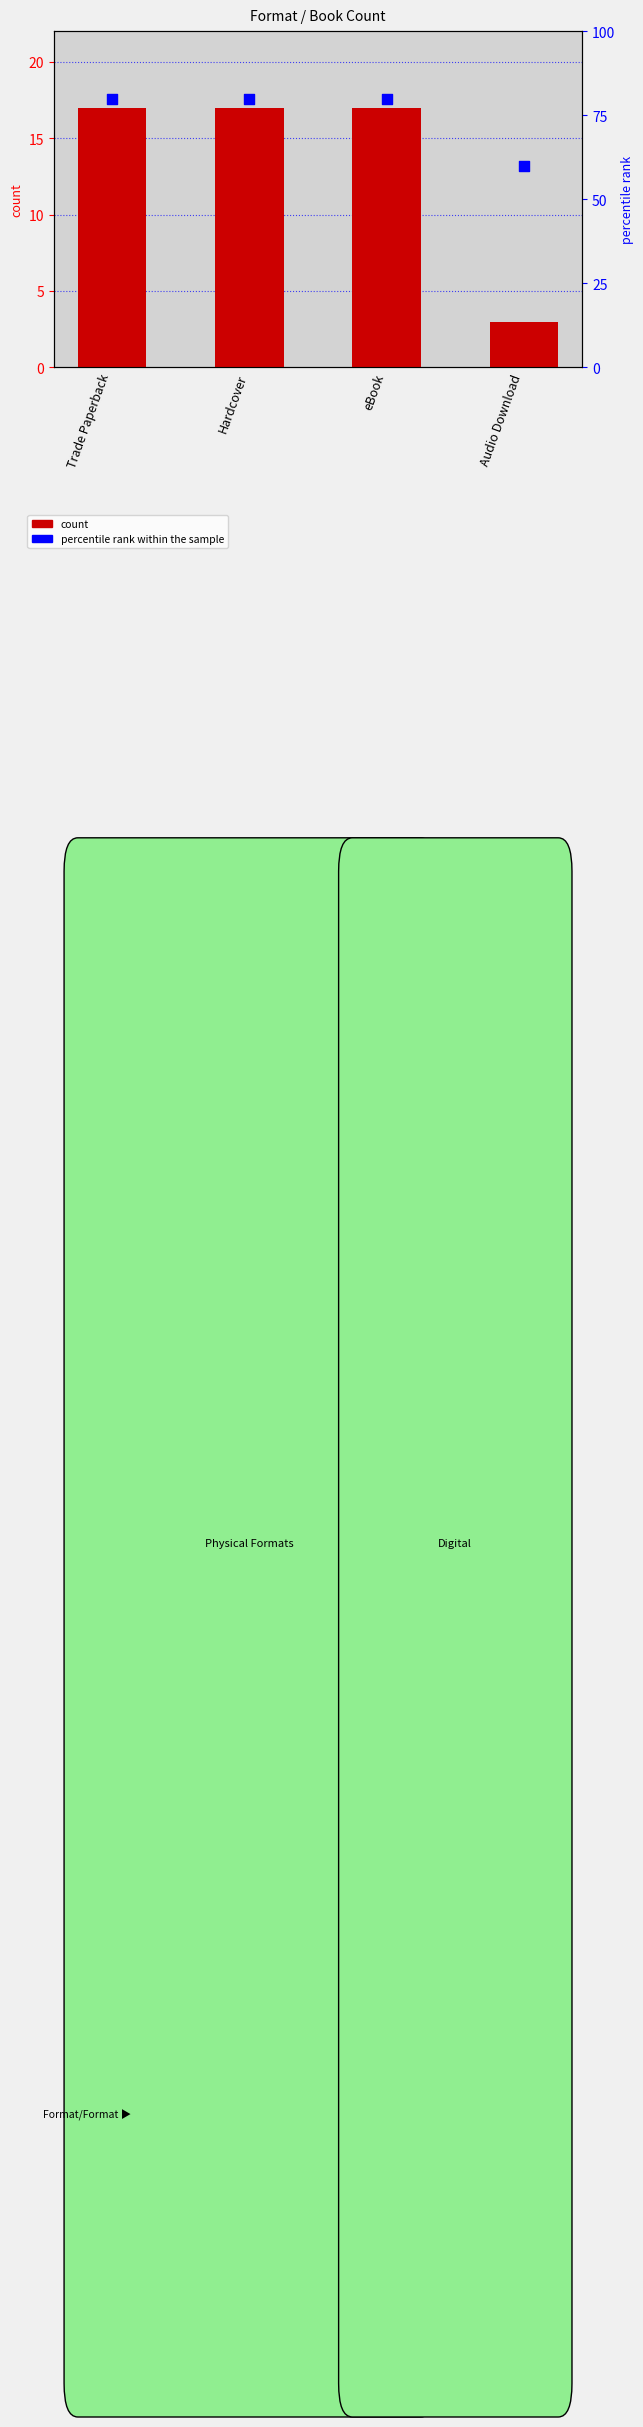

What are all the series names shown in the legend?

count, percentile rank within the sample